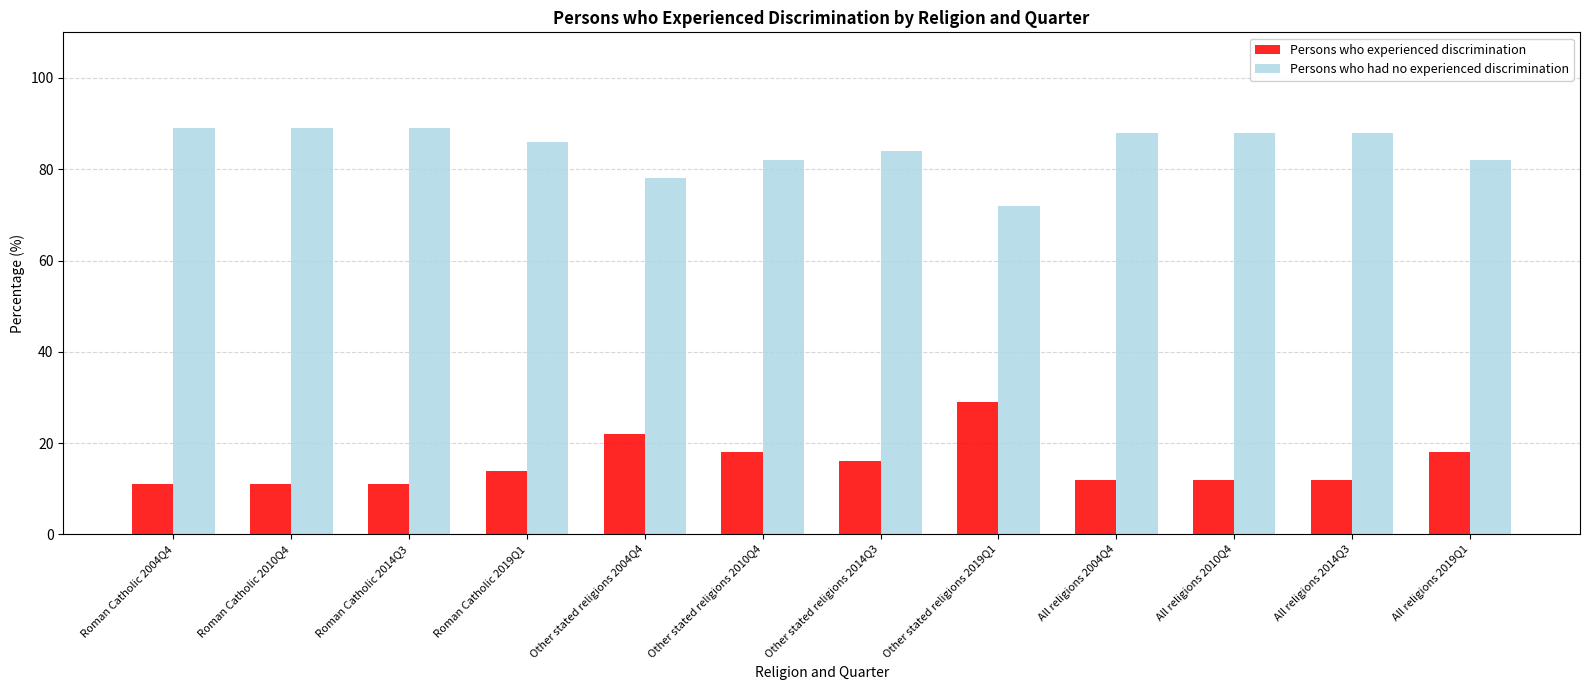

What is the highest value of the Persons who had no experienced discrimination series?

89